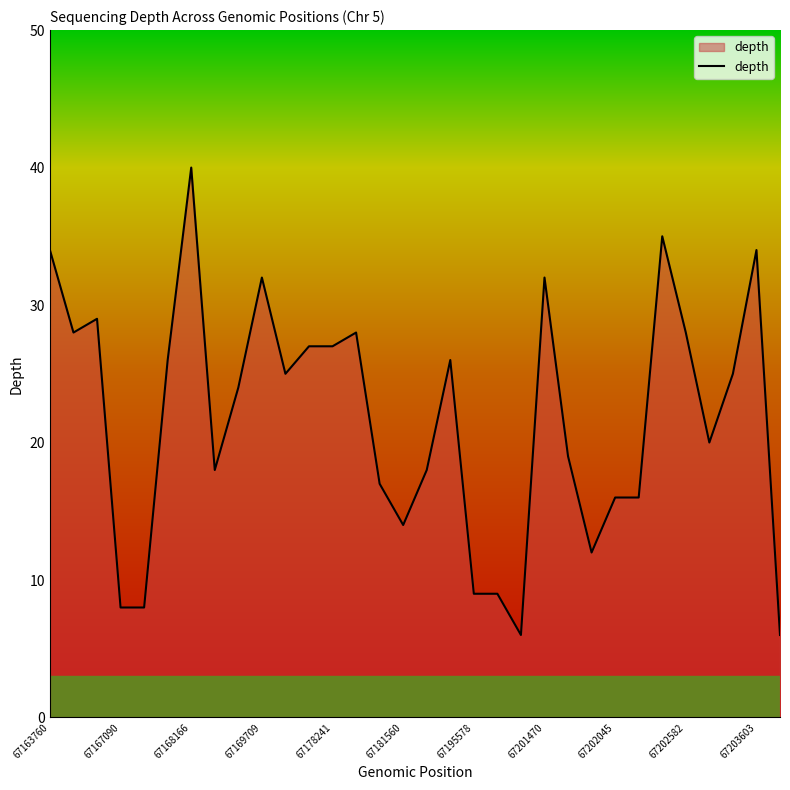

What is the difference between the maximum and minimum values?

34